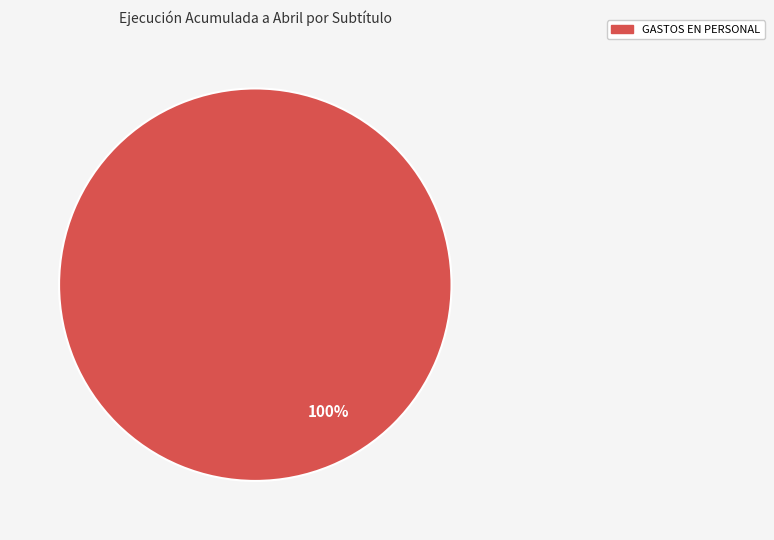

Is there a majority slice in this chart?

Yes